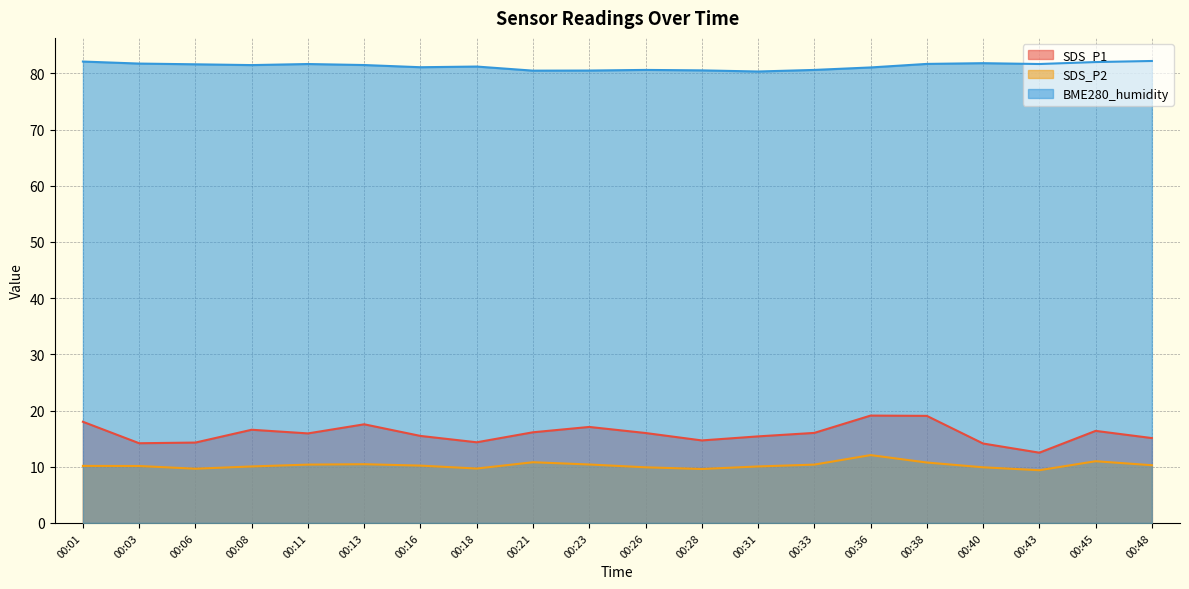

The BME280_humidity series shows 29.6 at 00:01. True or false?

False